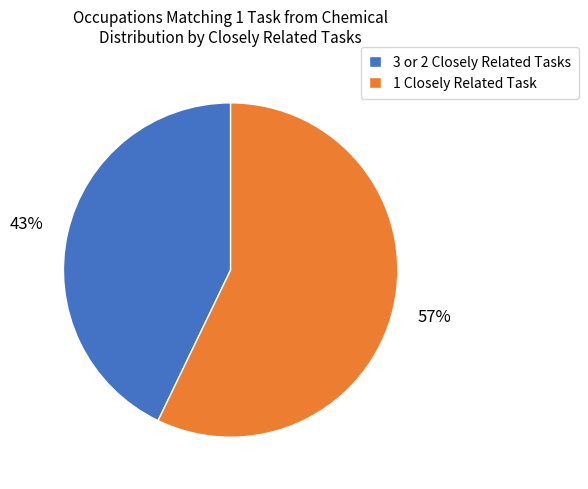

What percentage is the 3 or 2 Closely Related Tasks slice, to the nearest percent?

43%